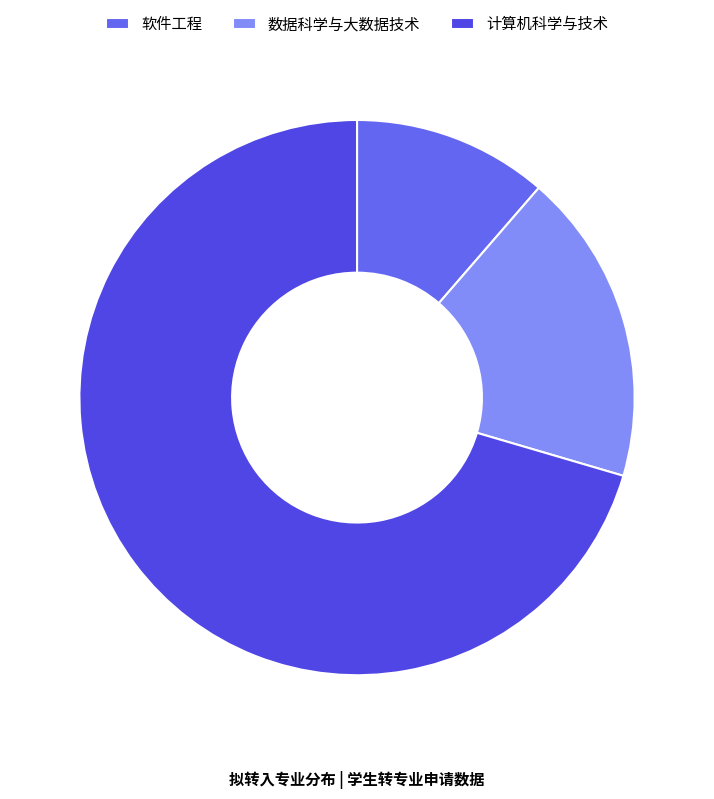

Combined, do 软件工程 and 数据科学与大数据技术 account for over 50%?

No